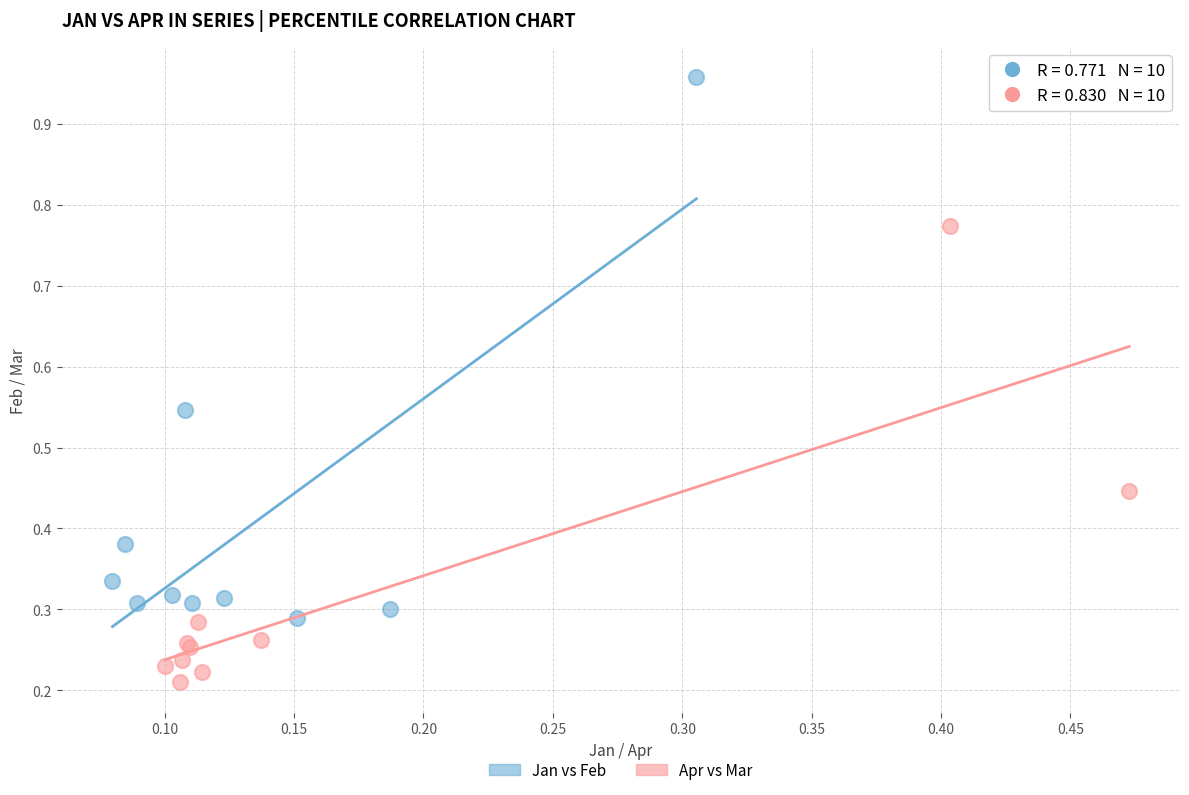

Which series contains the lowest Y value?

Apr vs Mar